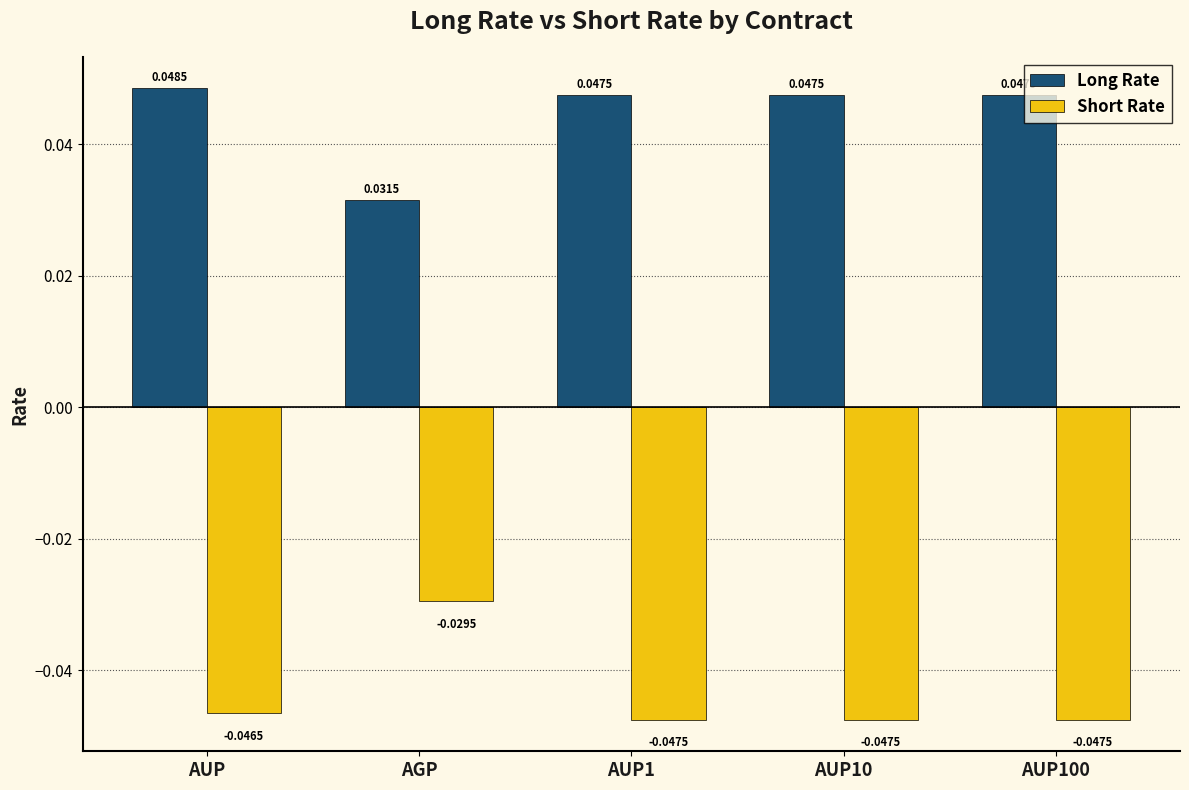

Rank the series by their average value, from lowest to highest.

Short Rate, Long Rate